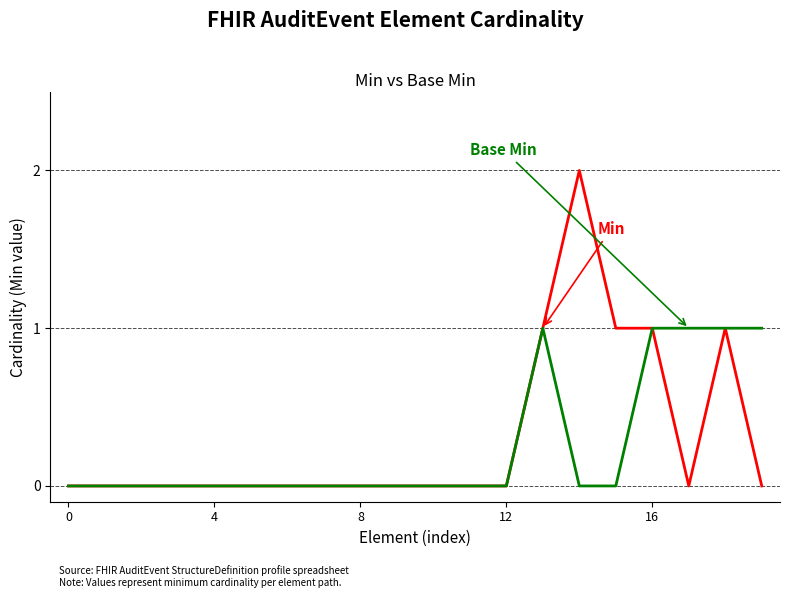

Is this an area chart (filled region under the line)?

No